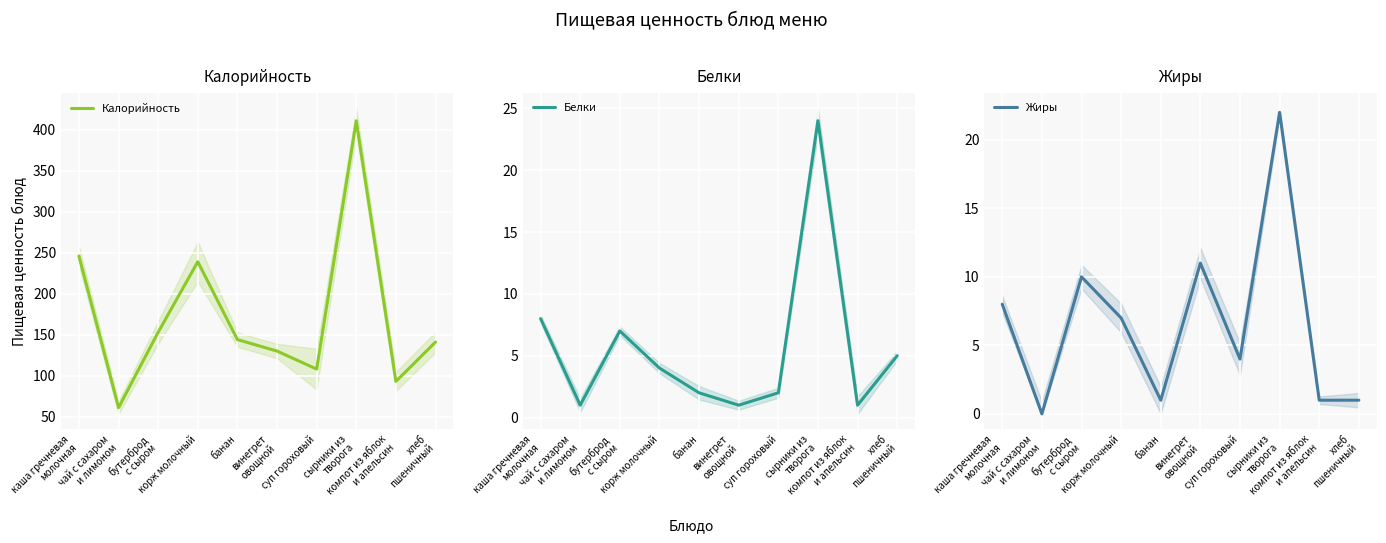

At which label does Калорийность first exceed 144?

каша гречневая
молочная